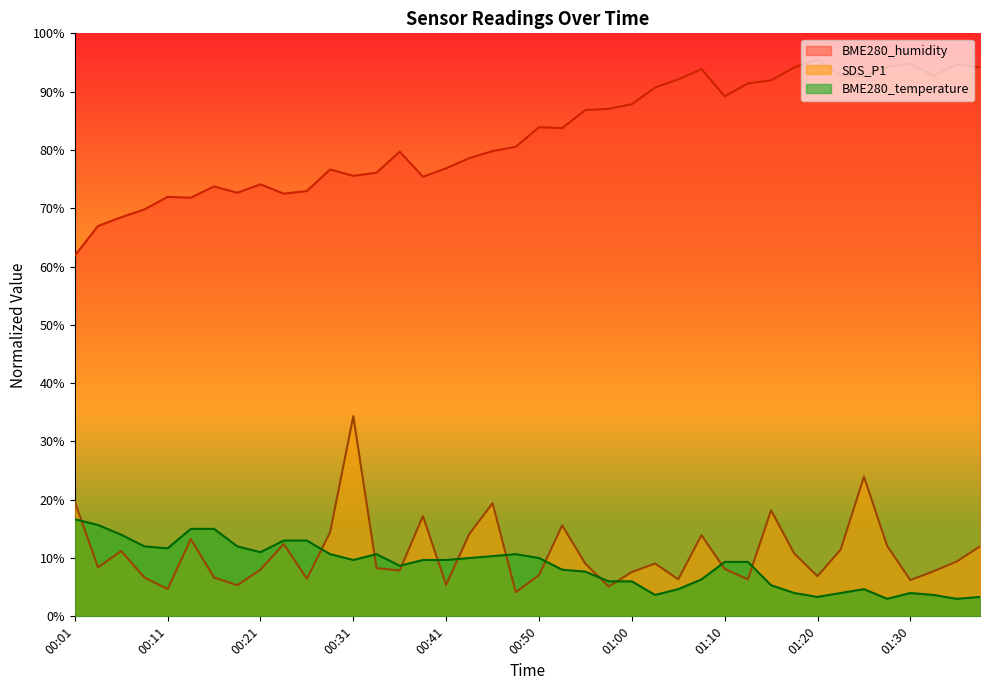

List the labels in order of BME280_temperature value, smallest first.

01:27, 01:35, 01:20, 01:37, 01:03, 01:32, 01:17, 01:22, 01:30, 01:05, 01:25, 01:15, 00:58, 01:00, 01:08, 00:55, 00:53, 00:36, 01:10, 01:12, 00:31, 00:38, 00:41, 00:43, 00:50, 00:45, 00:28, 00:33, 00:48, 00:21, 00:11, 00:08, 00:18, 00:23, 00:26, 00:06, 00:13, 00:16, 00:04, 00:01